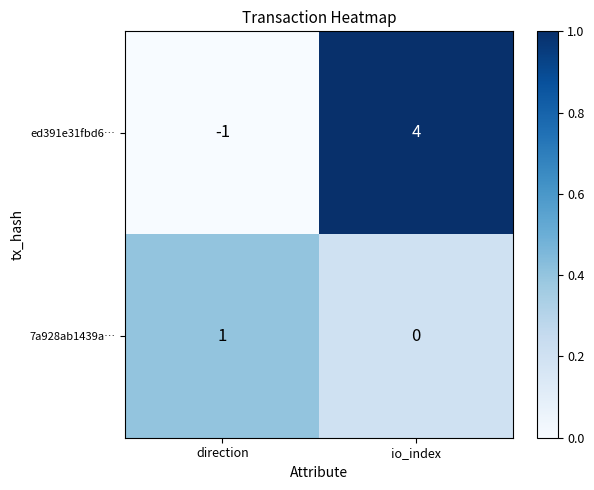

Is it true that ed391e31fbd6… equals 4 at io_index?

True